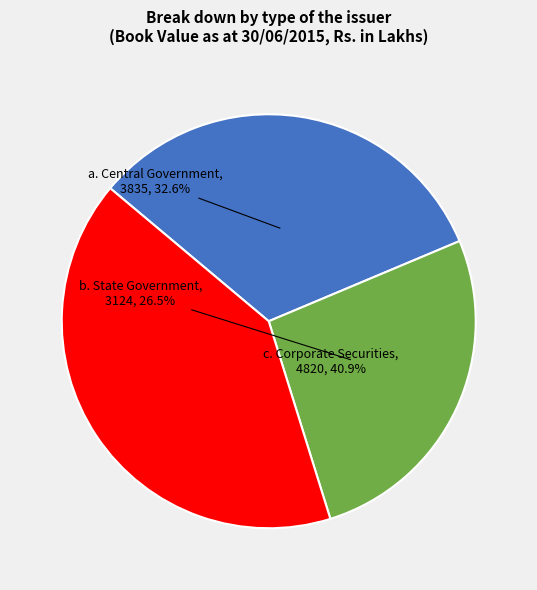

True or false: a. Central Government accounts for 26% of the total.

False